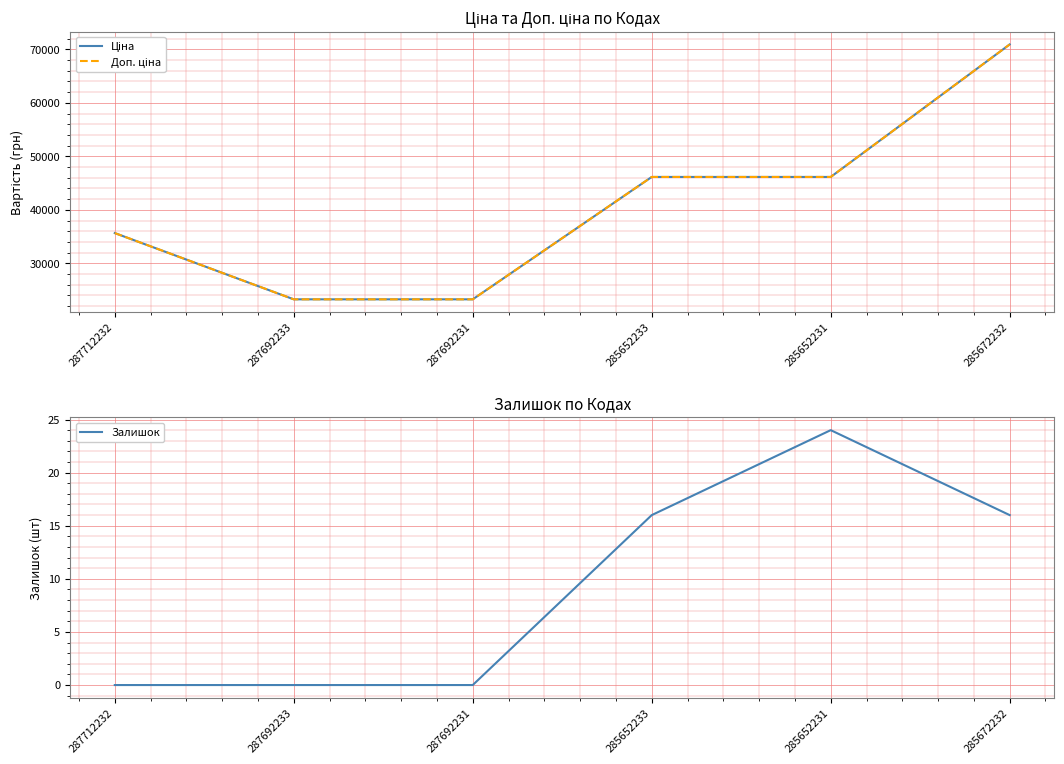

Which series has the largest range (max minus min)?

Ціна